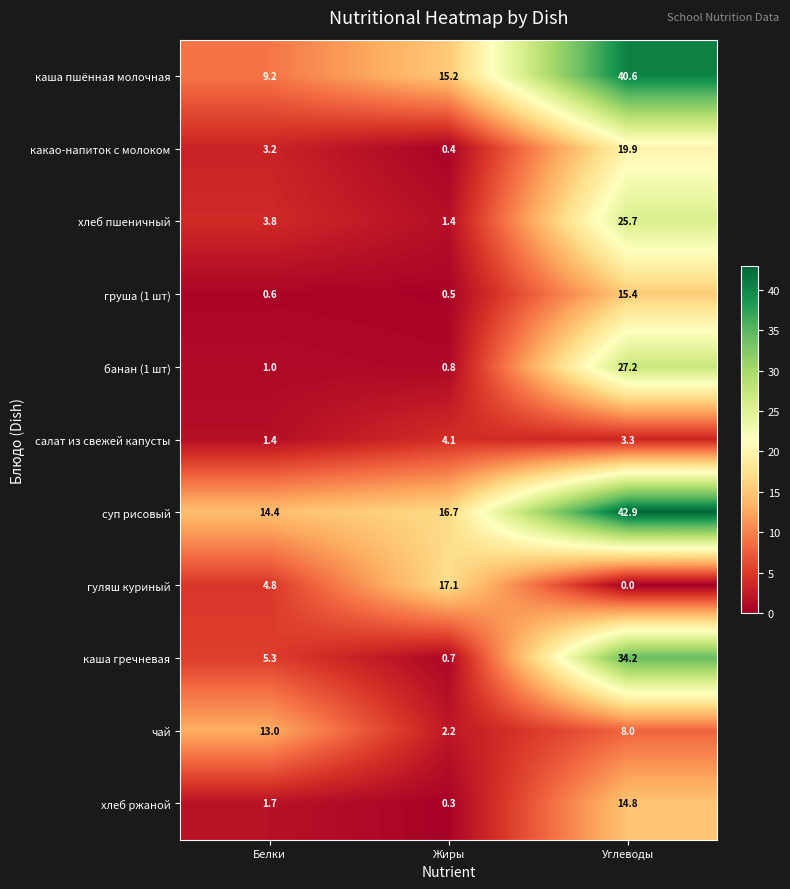

Is it true that банан (1 шт) equals 1.7 at Белки?

False